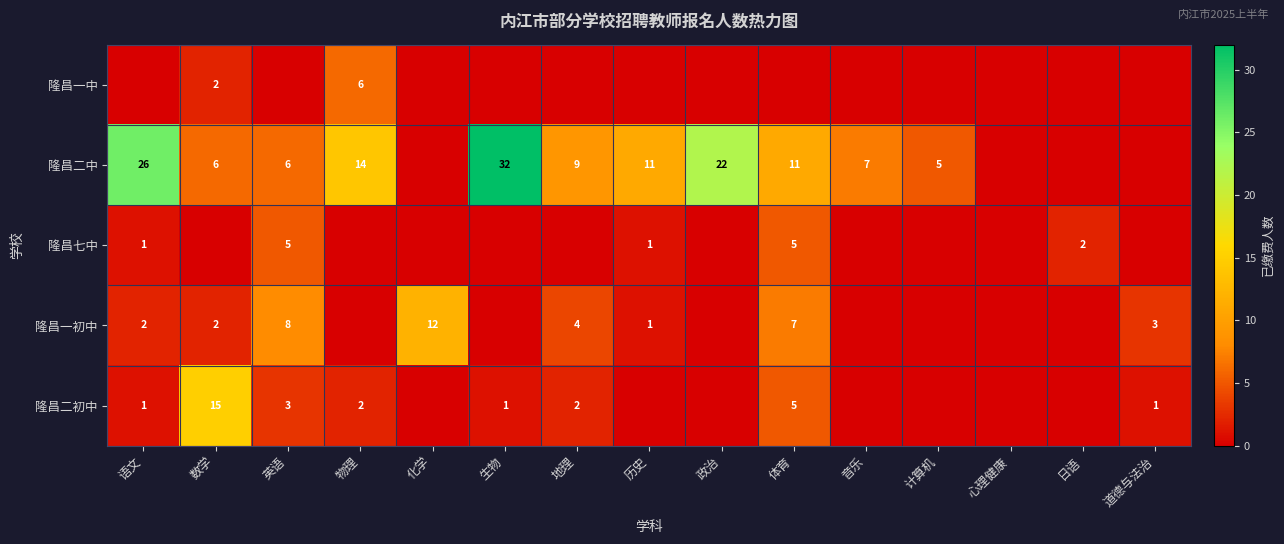

The value of 隆昌一初中 at 化学 is 8. True or false?

False